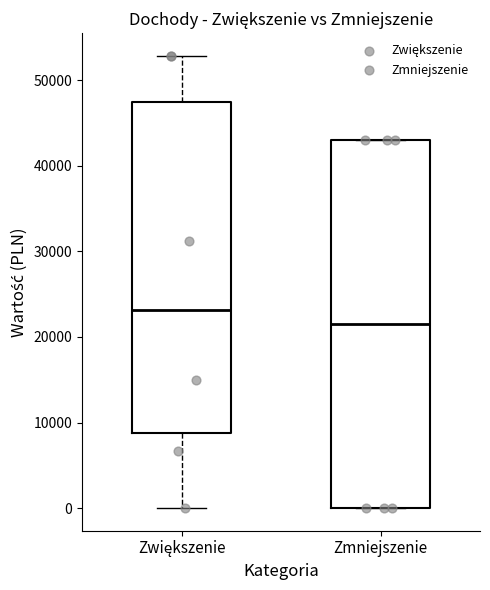

Where is the upper edge of the box for Zwiększenie on the y-axis? The values are not printed on the chart, so give them approximately, as read against the axis.

47000